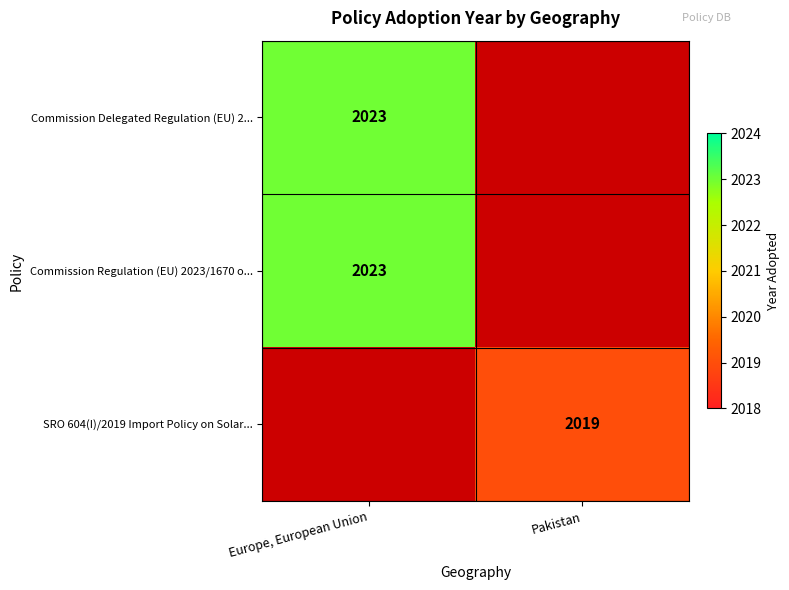

The Commission Regulation (EU) 2023/1670 o... series shows 2023 at Europe, European Union. True or false?

True